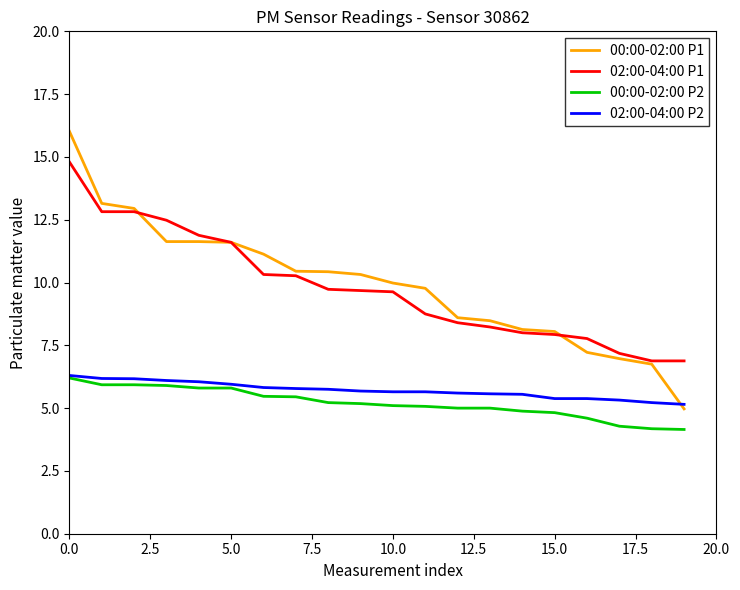

What is the difference between the second highest and second lowest values in the 02:00-04:00 P1 series?

5.9